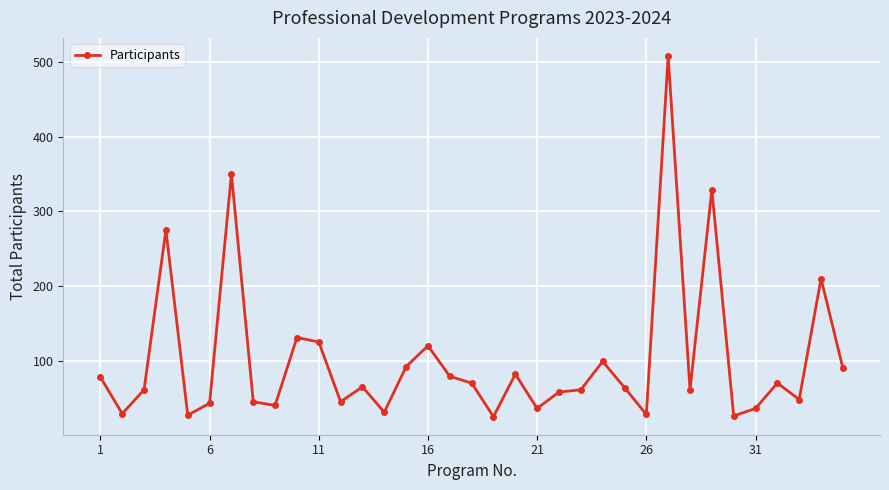

What is the value of the 16th point from the left?

120